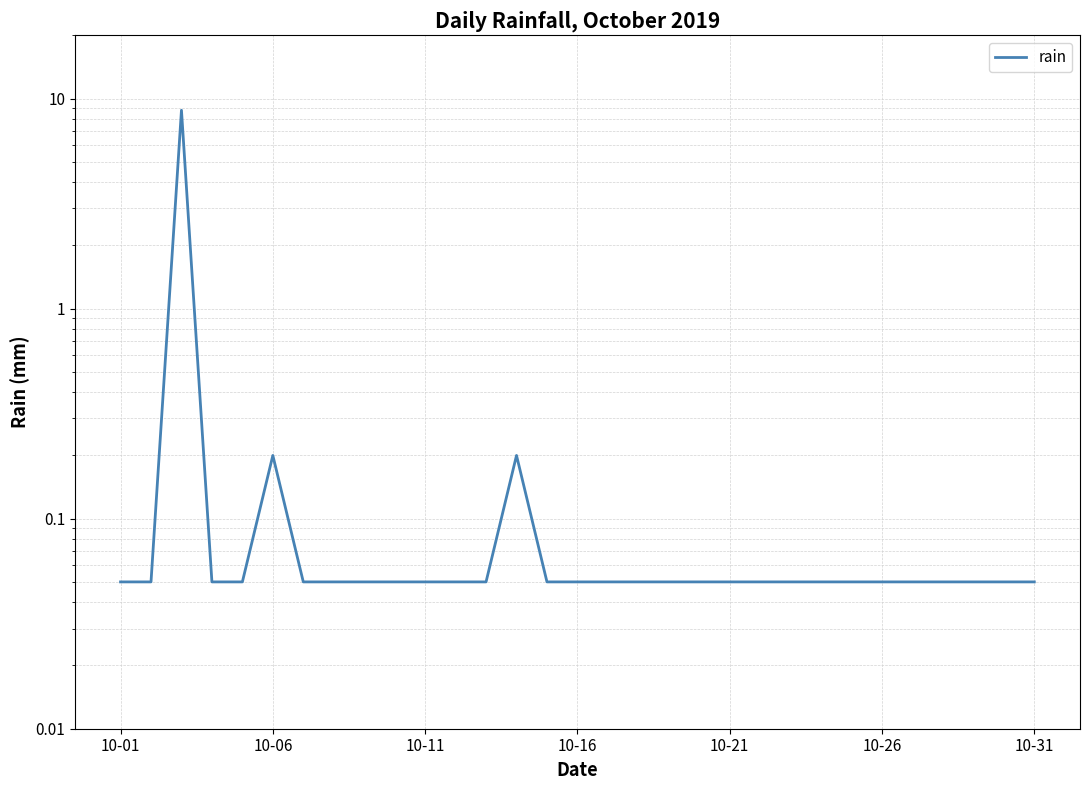

Between 24 and 10-21, which is larger?

24